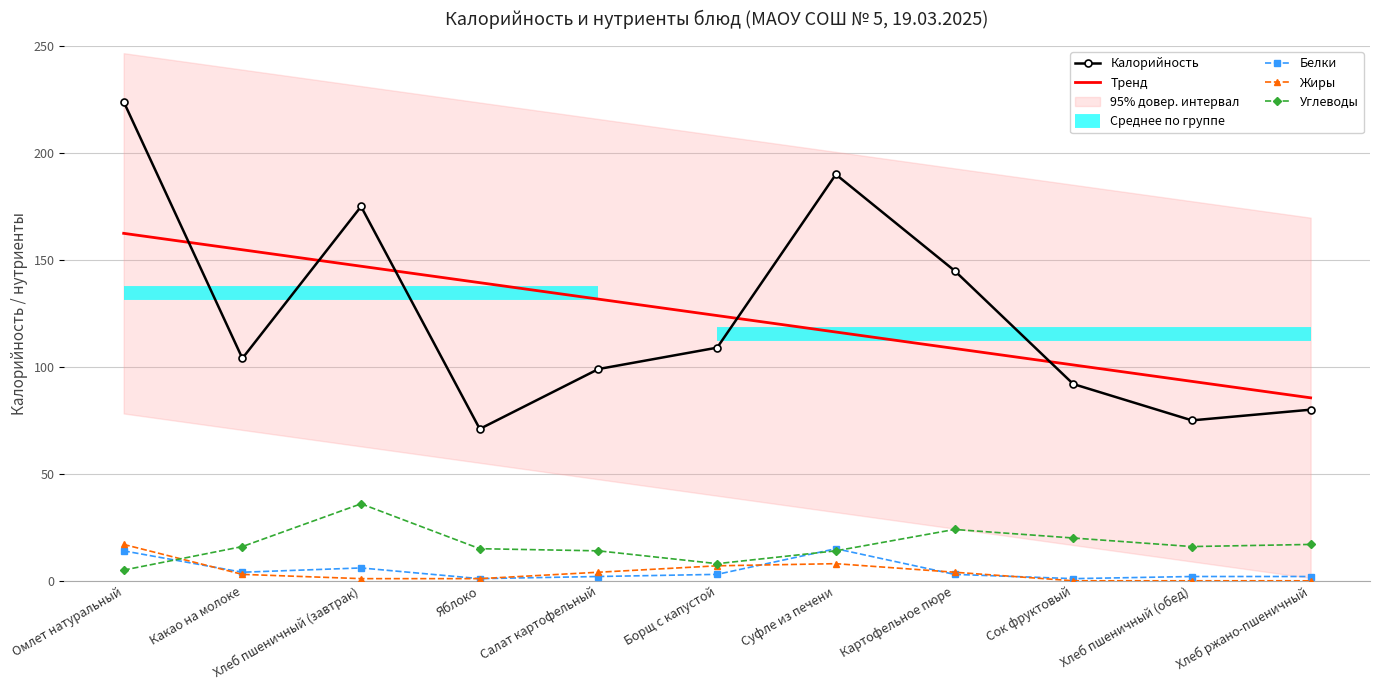

At which category does the chart reach its minimum across all series?

Сок фруктовый